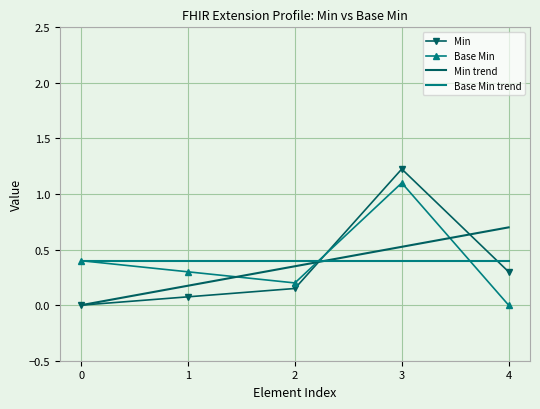

How many intersections are there between Base Min and Min?

1